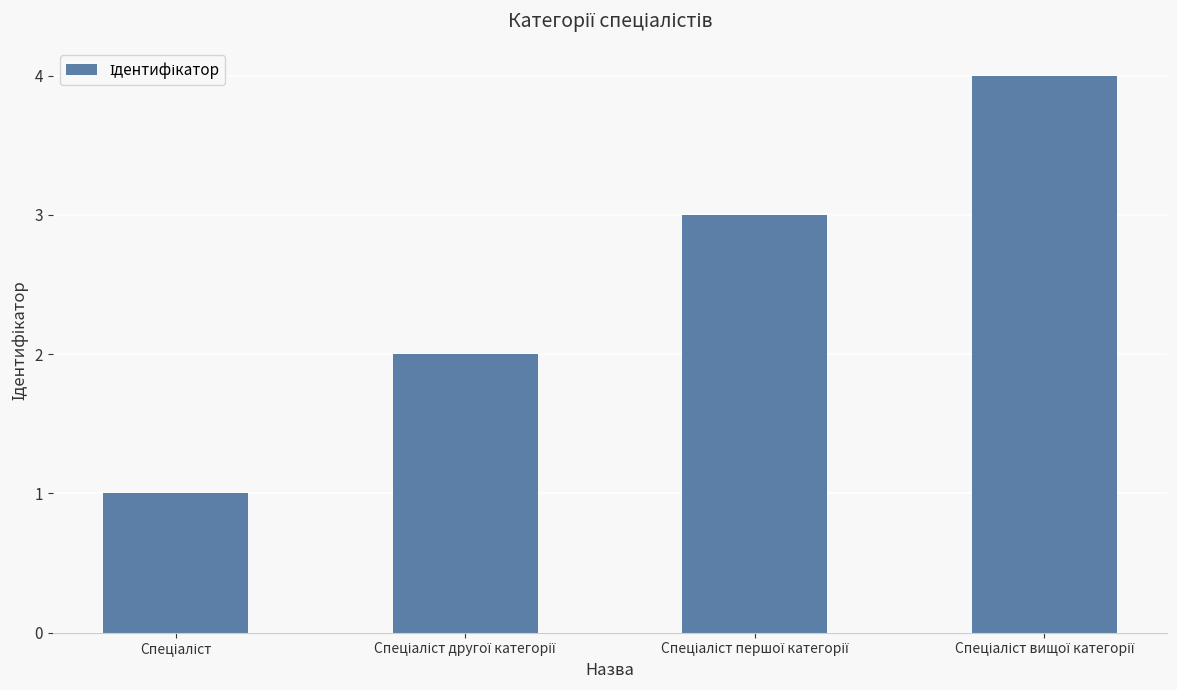

What is the sum of all values?

10